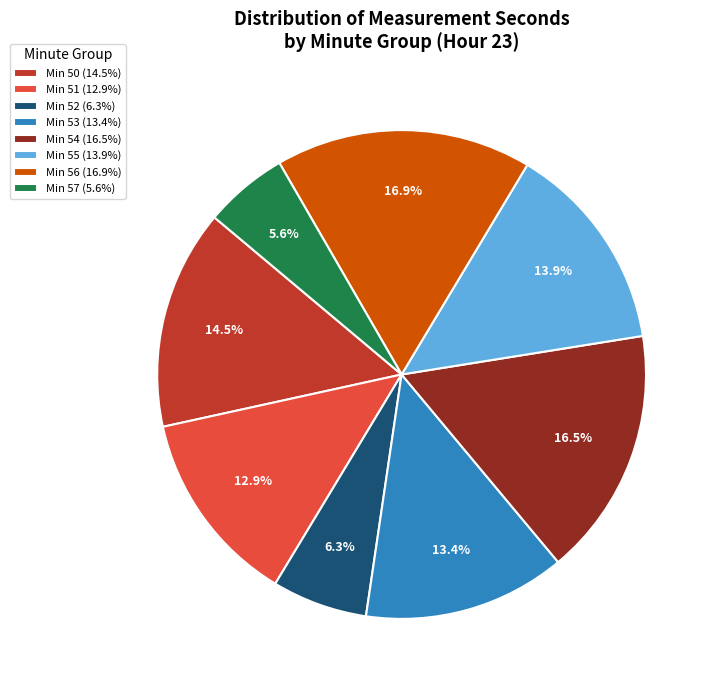

Between Min 51 (12.9%) and Min 50 (14.5%), which is larger?

Min 50 (14.5%)